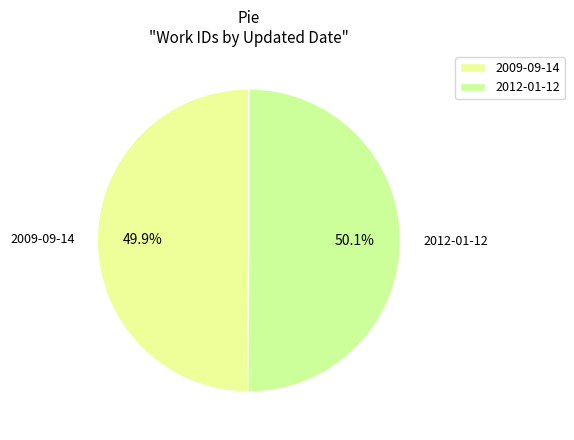

To the nearest percent, what is the combined percentage of 2012-01-12 and 2009-09-14?

100%